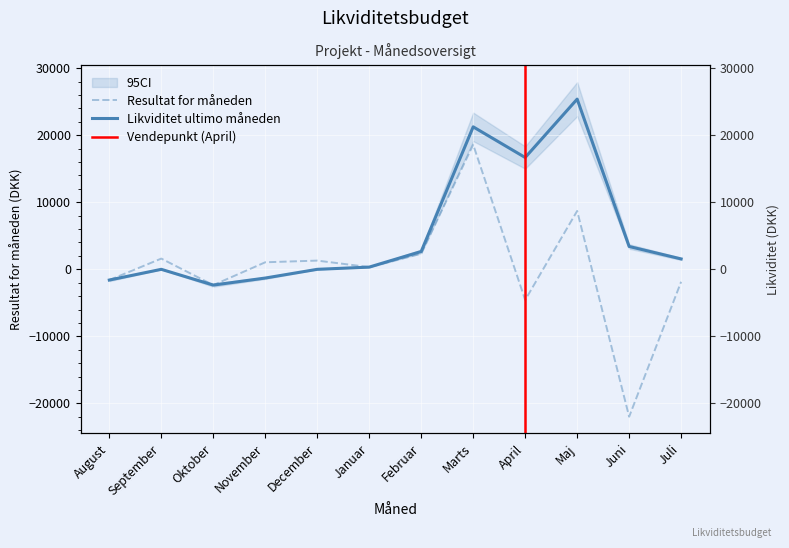

Where is the first local minimum for Likviditet ultimo måneden?

Oktober